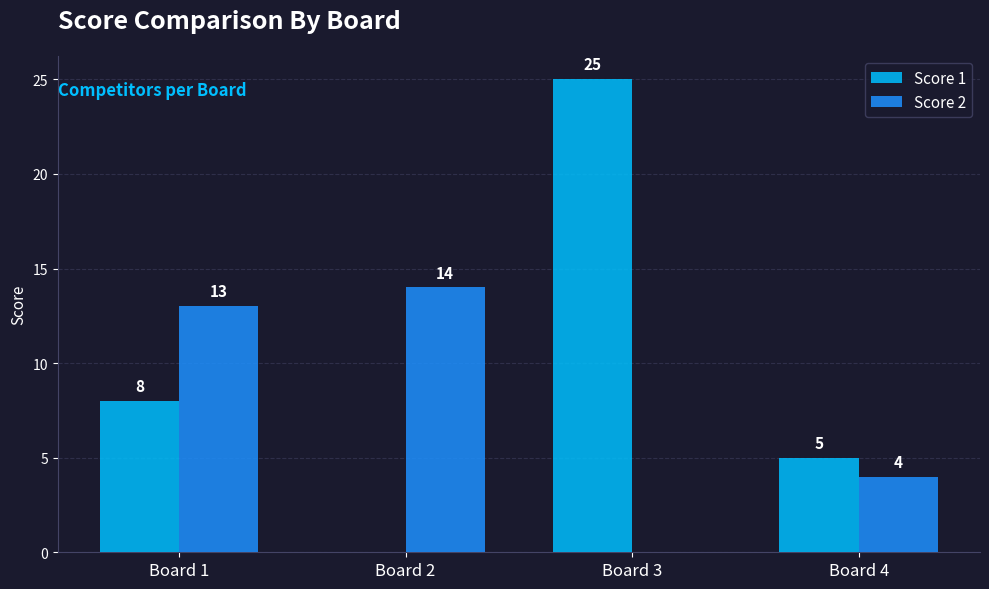

What is the average value of the Score 1 series?

10